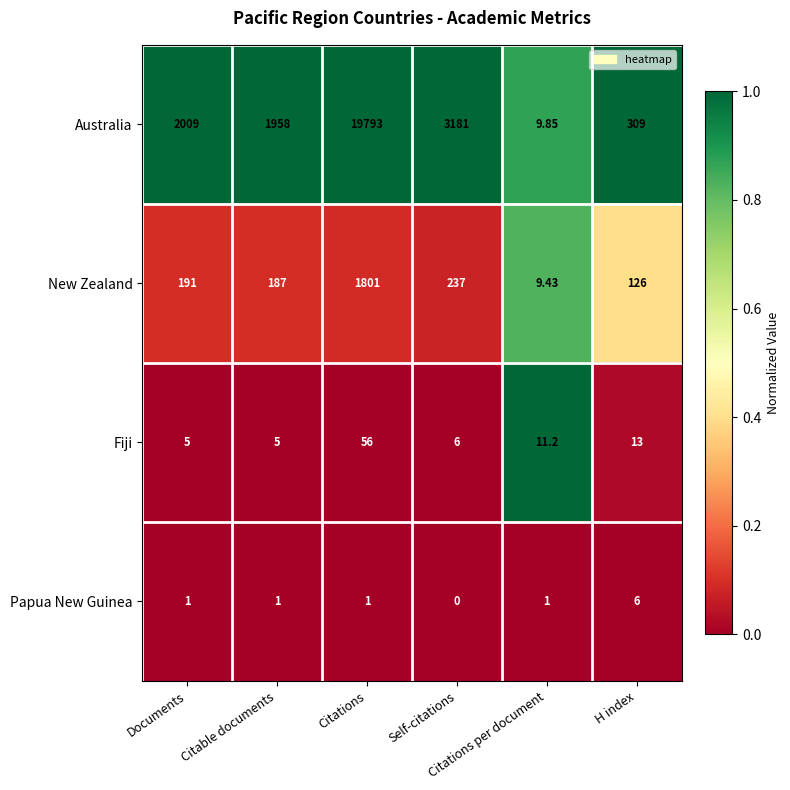

List the series in order of their peak value, highest first.

Australia, New Zealand, Fiji, Papua New Guinea